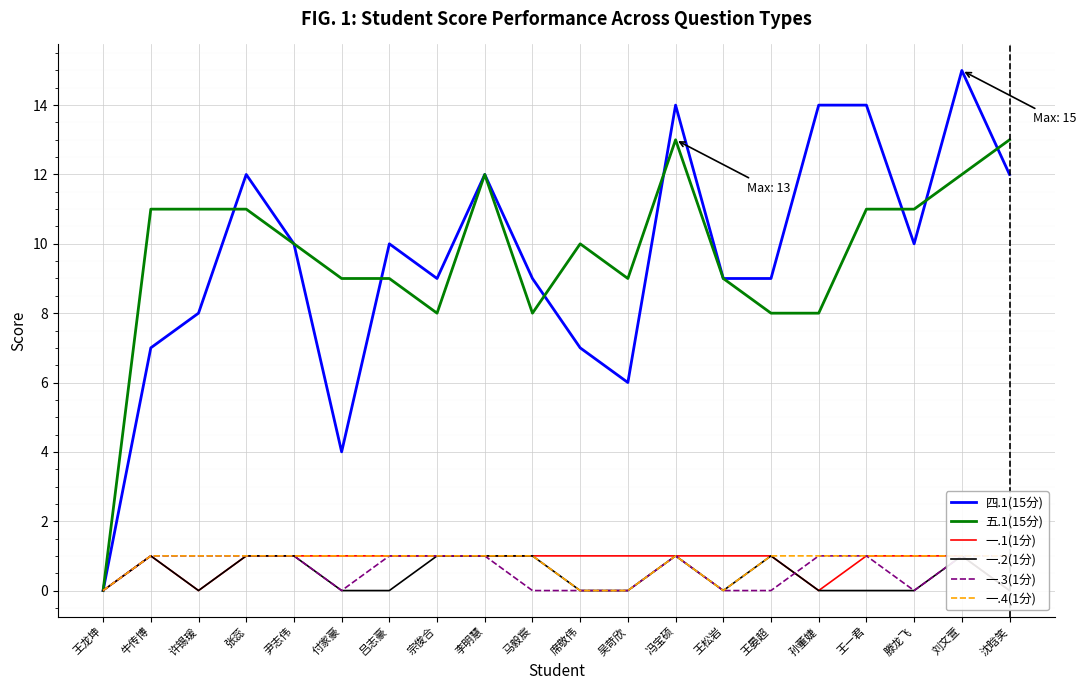

Reading left to right, extract all data points from this chart.

四.1(15分): 0	7	8	12	10	4	10	9	12	9	7	6	14	9	9	14	14	10	15	12
五.1(15分): 0	11	11	11	10	9	9	8	12	8	10	9	13	9	8	8	11	11	12	13
一.1(1分): 0	1	0	1	1	1	1	1	1	1	1	1	1	1	1	0	1	1	1	0
一.2(1分): 0	1	0	1	1	0	0	1	1	1	0	0	1	0	1	0	0	0	1	0
一.3(1分): 0	1	1	1	1	0	1	1	1	0	0	0	1	0	0	1	1	0	1	1
一.4(1分): 0	1	1	1	1	1	1	1	1	1	0	0	1	0	1	1	1	1	1	1